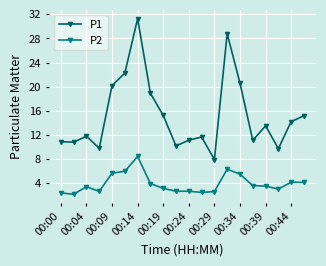

True or false: P1 has more than 0 points higher than both neighbors.

True